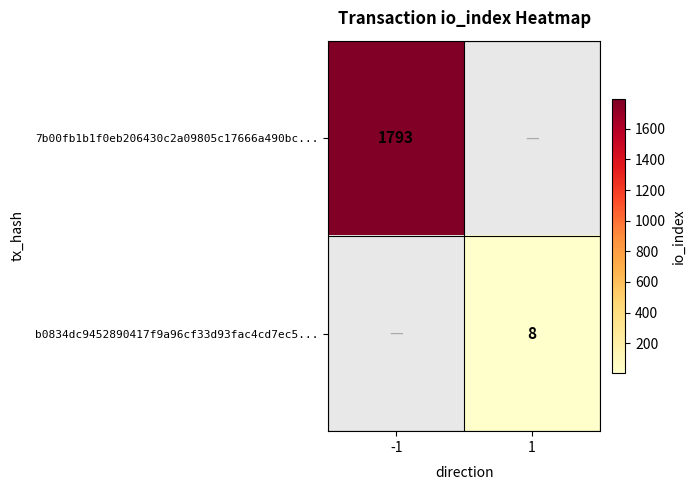

Is it true that b0834dc9452890417f9a96cf33d93fac4cd7ec5... equals 8 at 1?

True